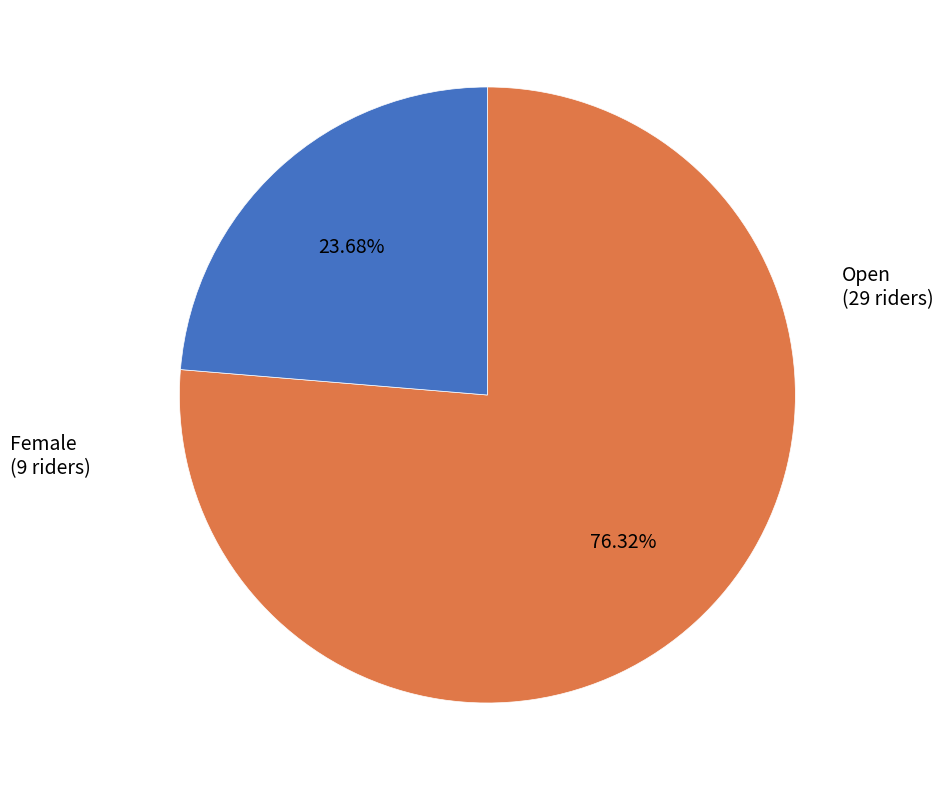

Does any single category account for the majority?

Yes